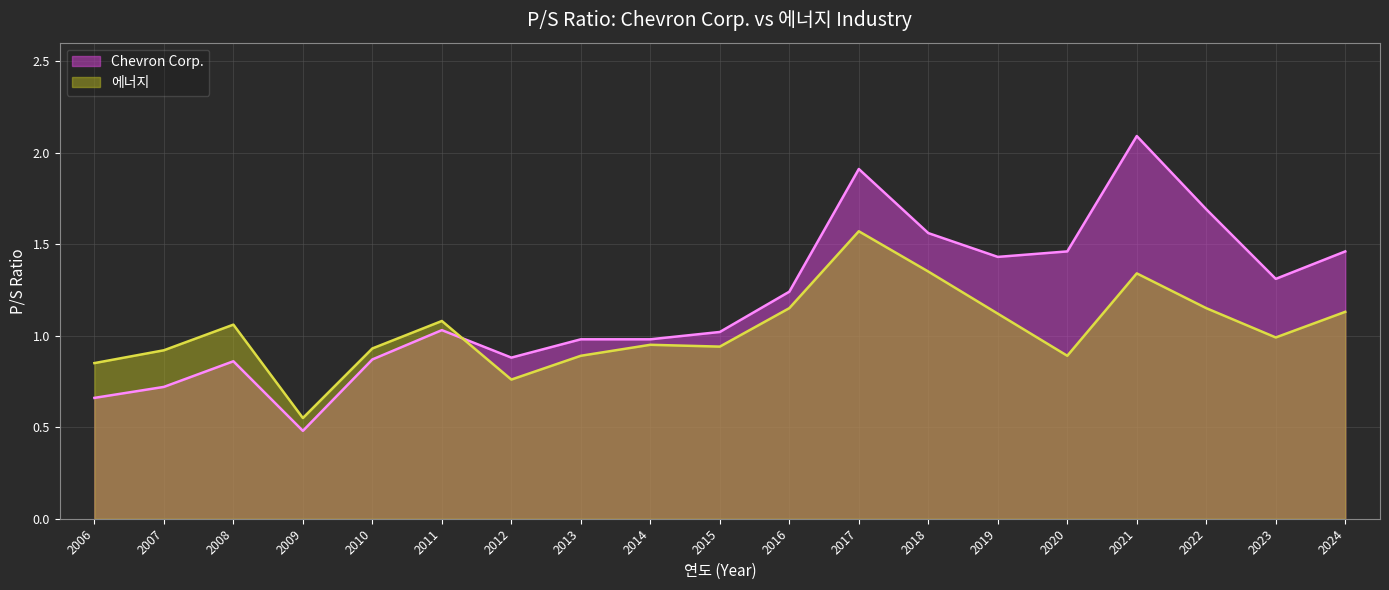

Is it true that 에너지 equals 2.4 at 2017?

False